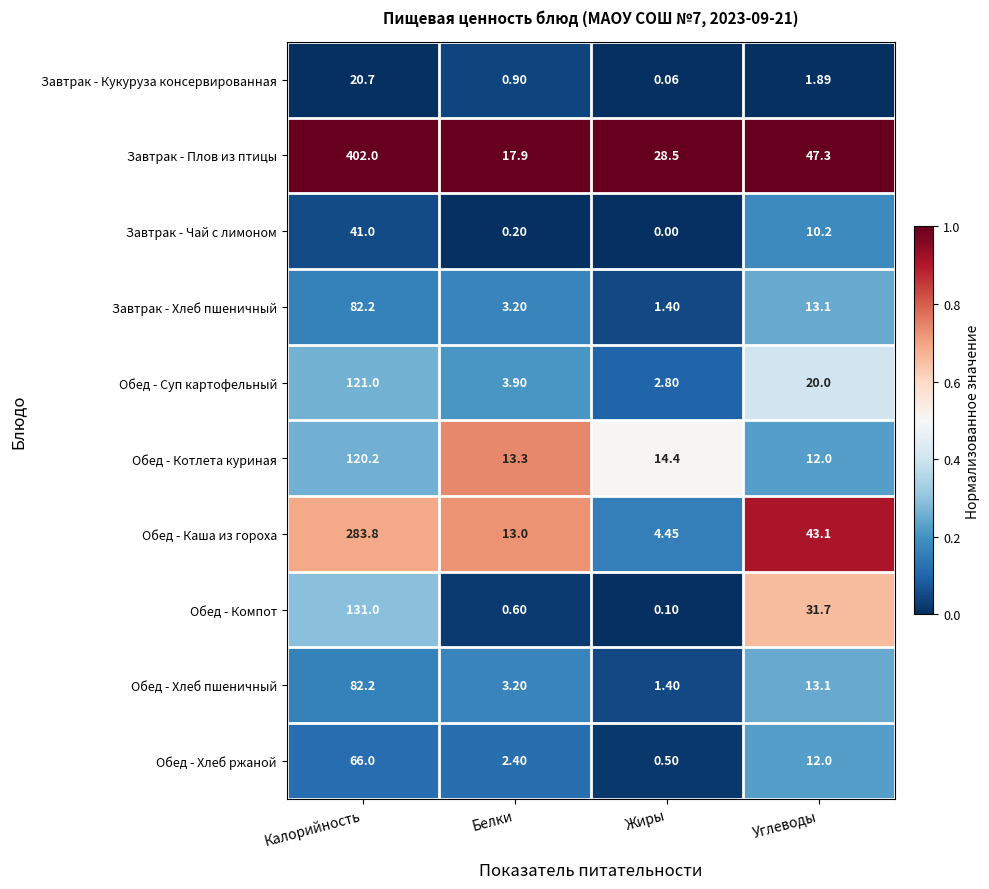

At which category does the chart reach its peak across all series?

Калорийность